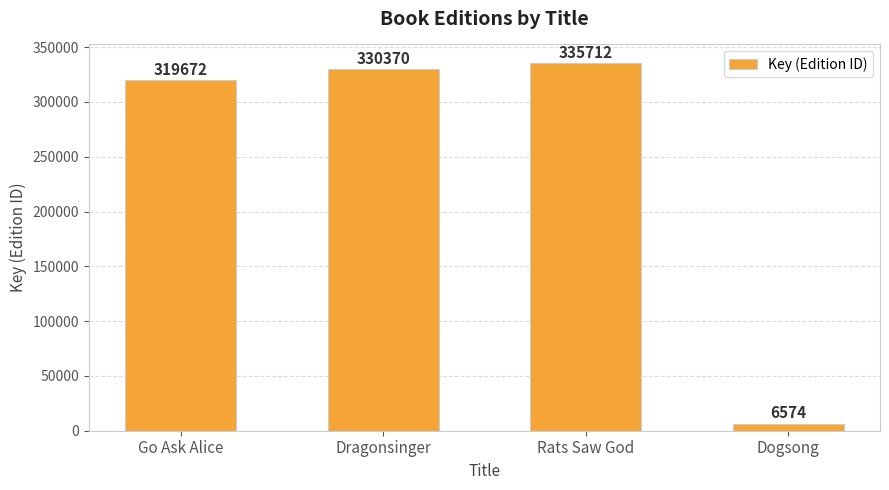

Reading left to right, transcribe all the data shown in this chart.

Go Ask Alice=319672	Dragonsinger=330370	Rats Saw God=335712	Dogsong=6574